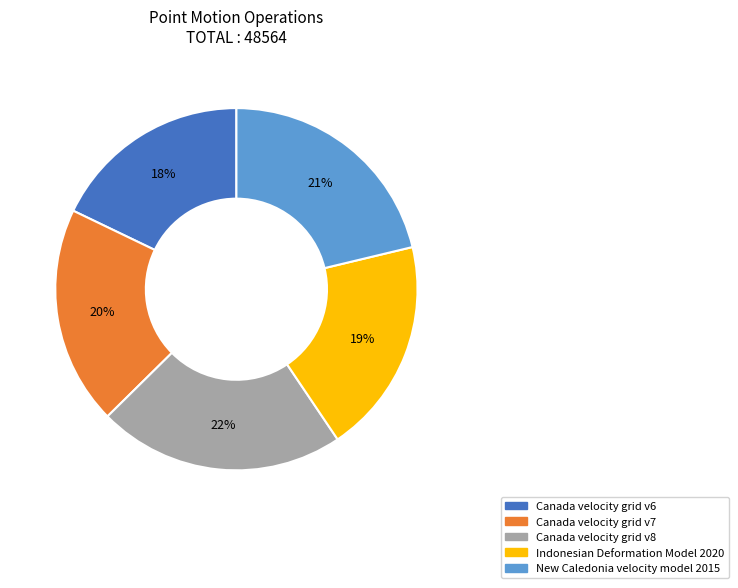

Which has a higher value, New Caledonia velocity model 2015 or Canada velocity grid v6?

New Caledonia velocity model 2015